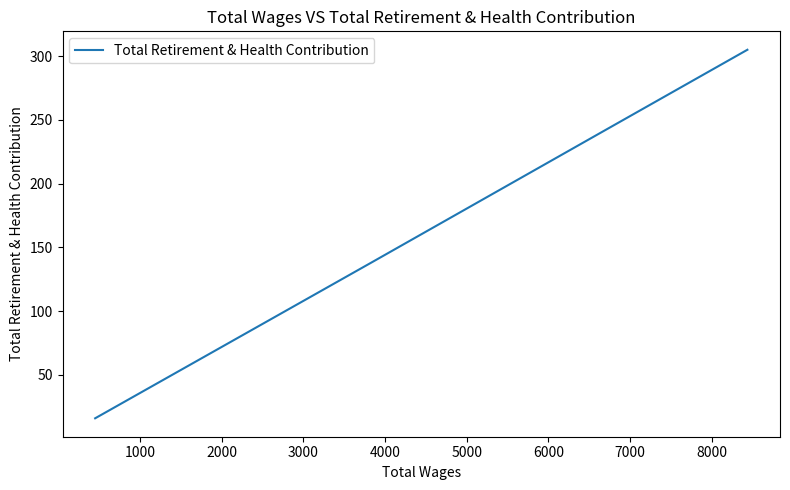

How many data points does each series have?

4